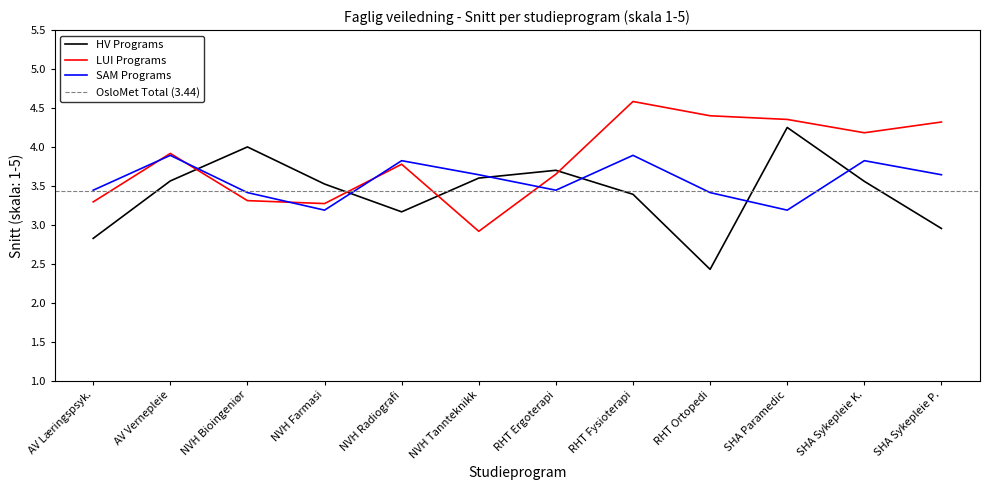

What is the lowest value of the LUI Programs series?

2.9